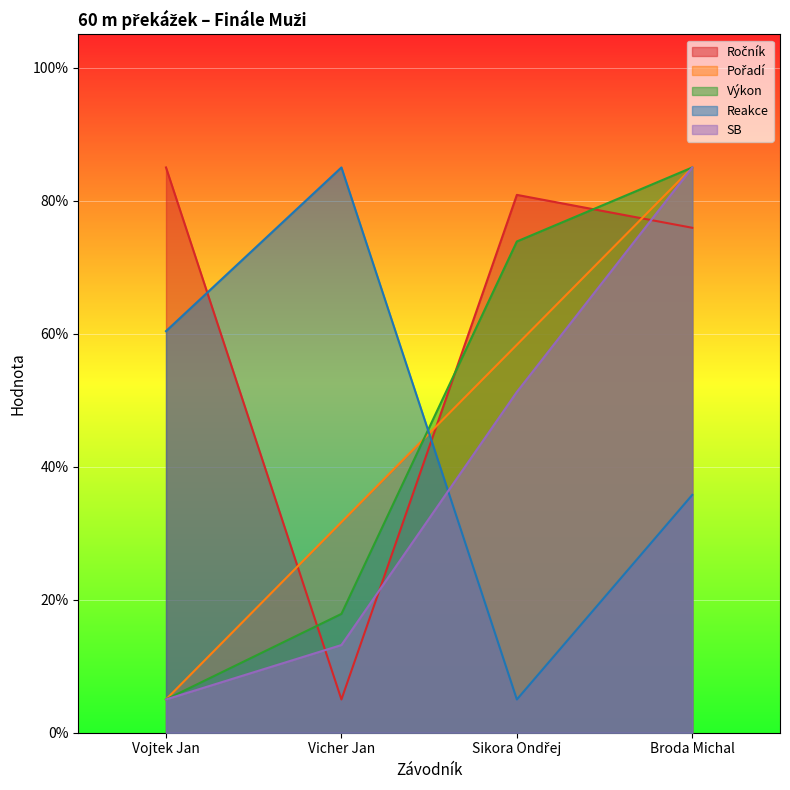

How many series are shown in this chart?

5